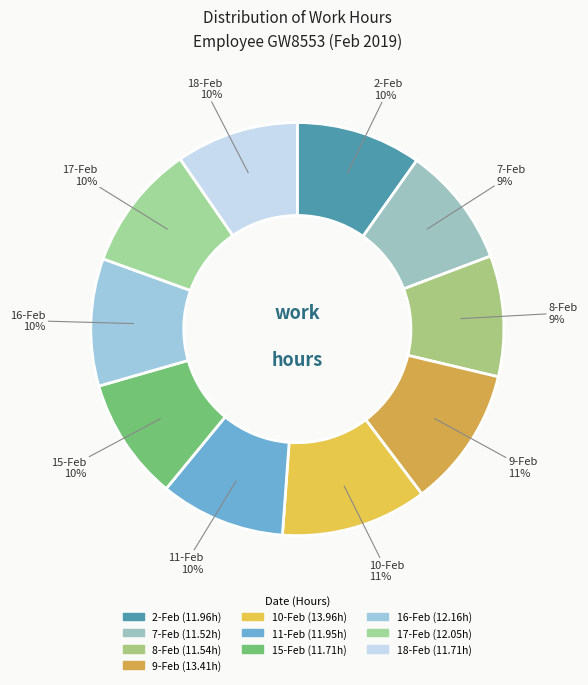

Which has a higher value, 8-Feb or 16-Feb?

16-Feb